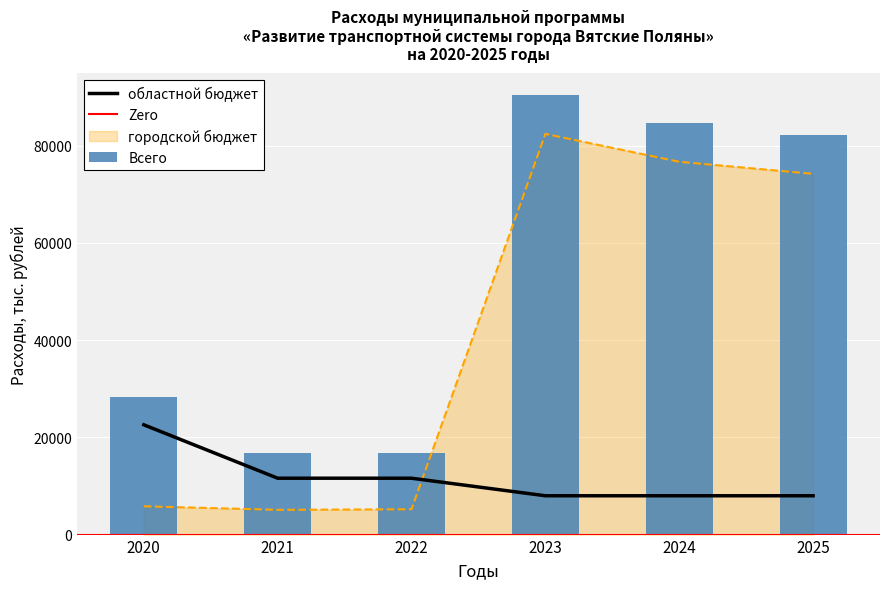

Which series has the largest total across all categories?

Всего